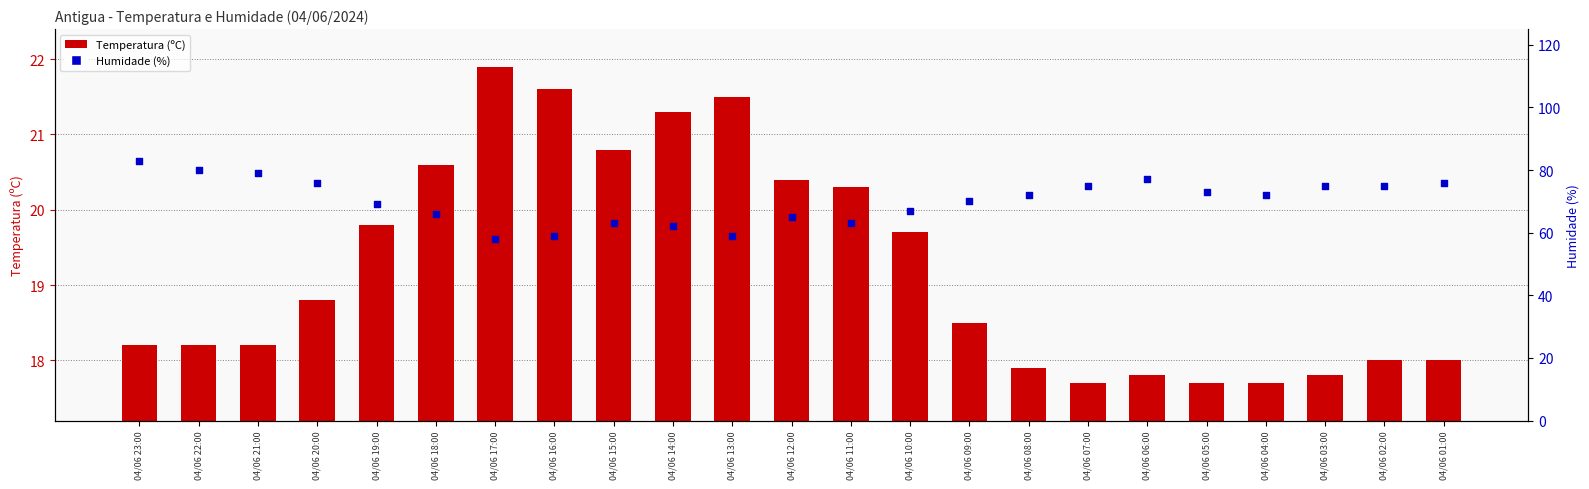

Which series reaches the maximum Y coordinate?

Humidade (%)